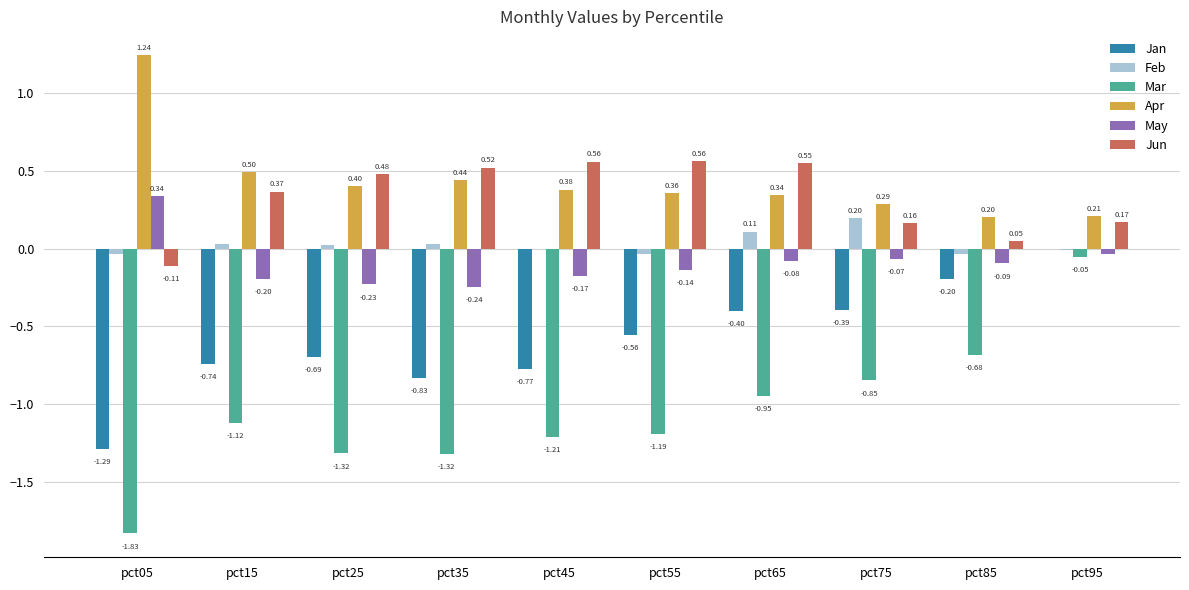

What is the sum of all Apr values?

4.4